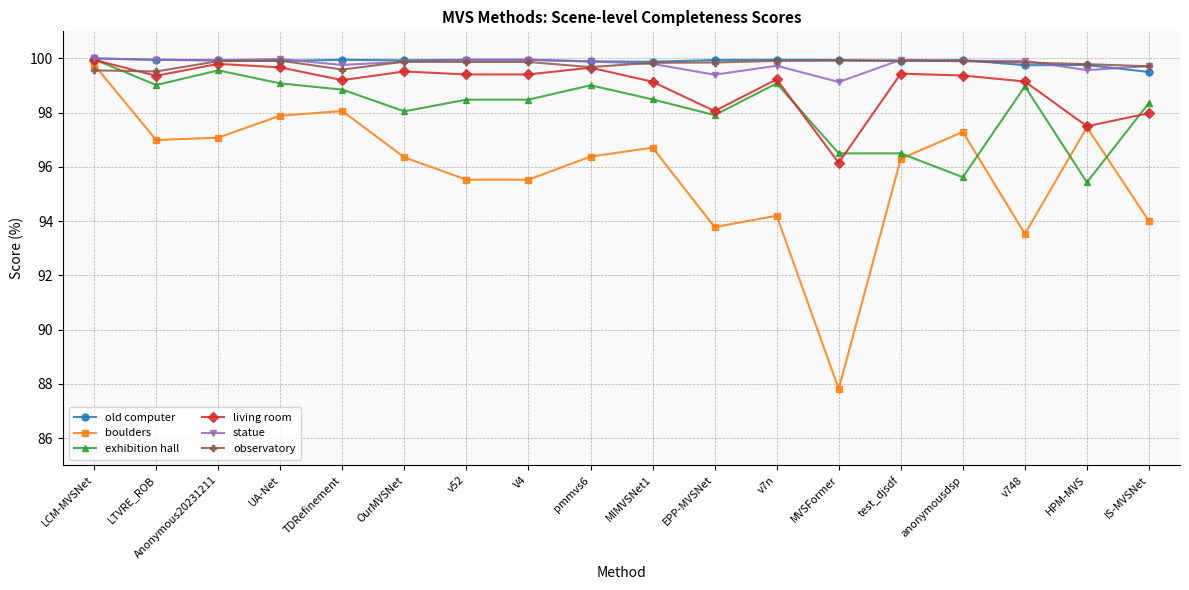

What are all the series names shown in the legend?

old computer, boulders, exhibition hall, living room, statue, observatory